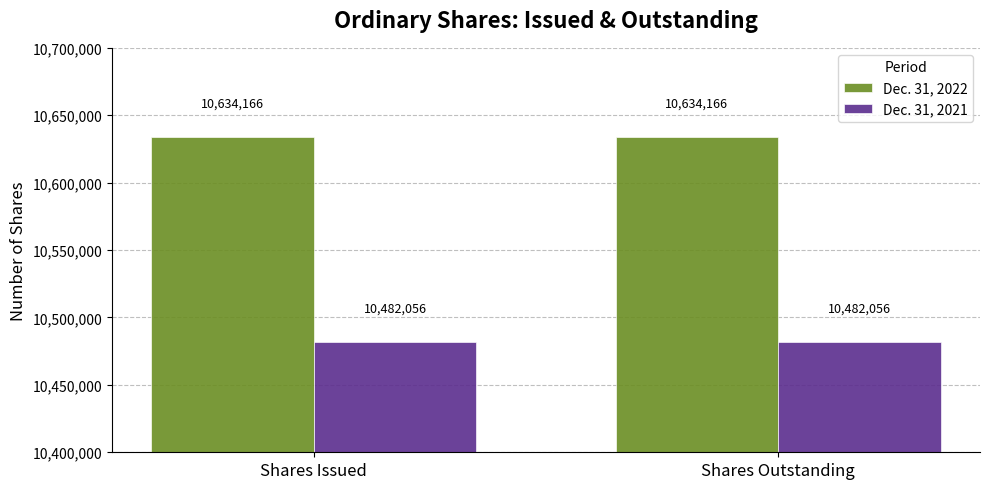

At how many categories does at least one series exceed 10541380?

2